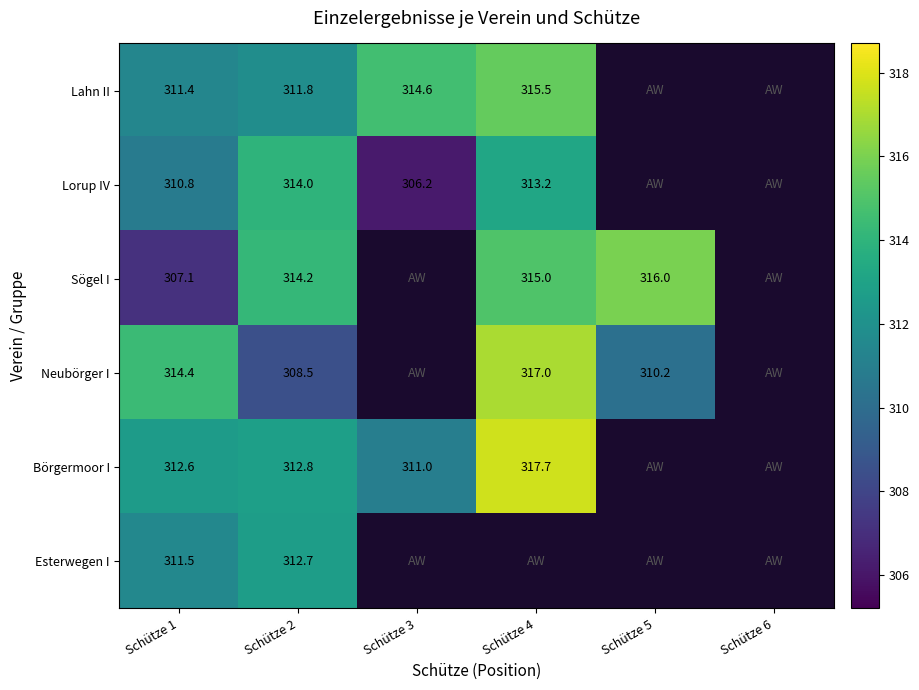

At how many categories does at least one series exceed 58?

5